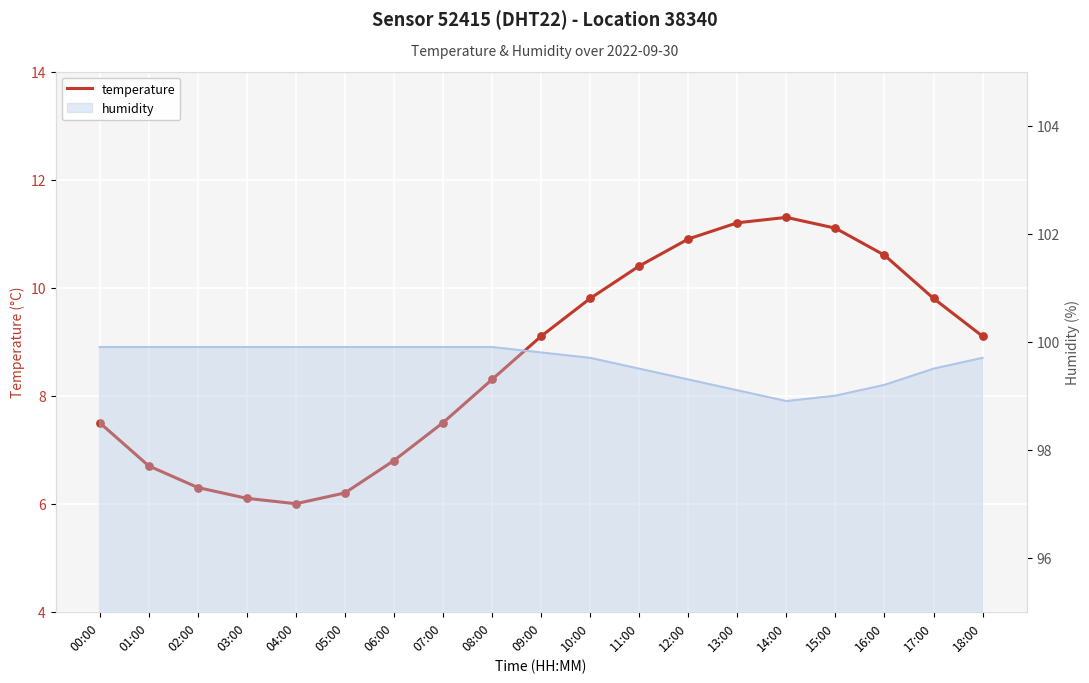

What is the ratio of the value at 00:00 to the value at 17:00?

0.8